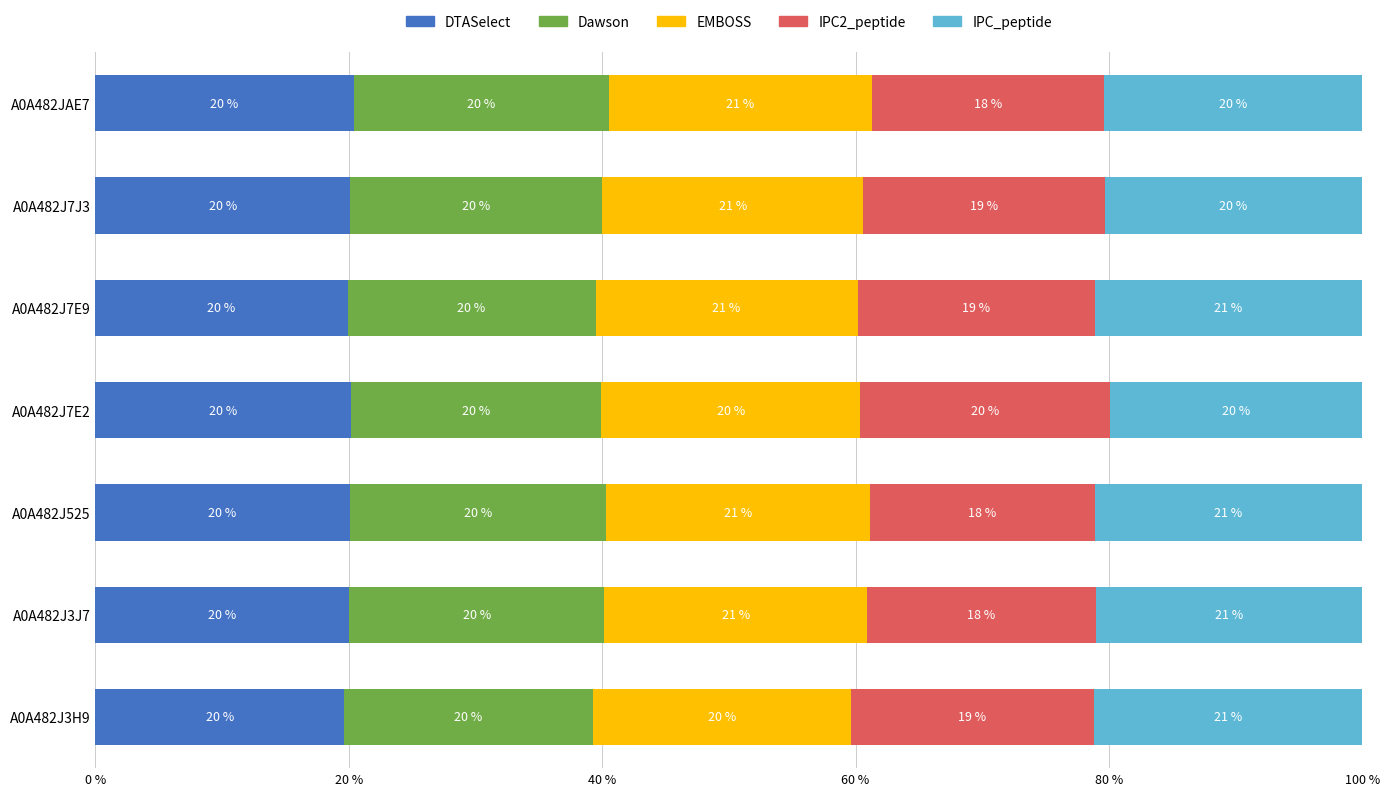

Where is DTASelect nearest to the value 19?

A0A482J3H9